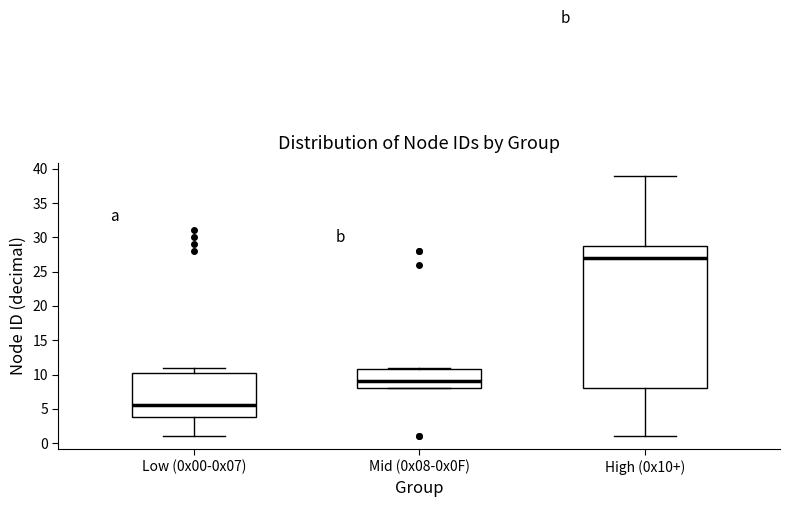

Where does the lower whisker of the box for Low (0x00-0x07) end on the y-axis? The values are not printed on the chart, so give them approximately, as read against the axis.

1.0